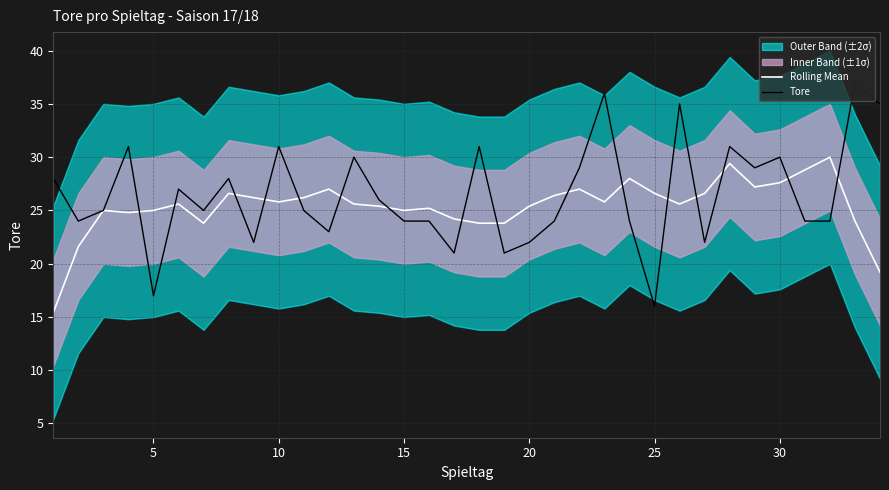

Which series has the largest total across all categories?

Tore